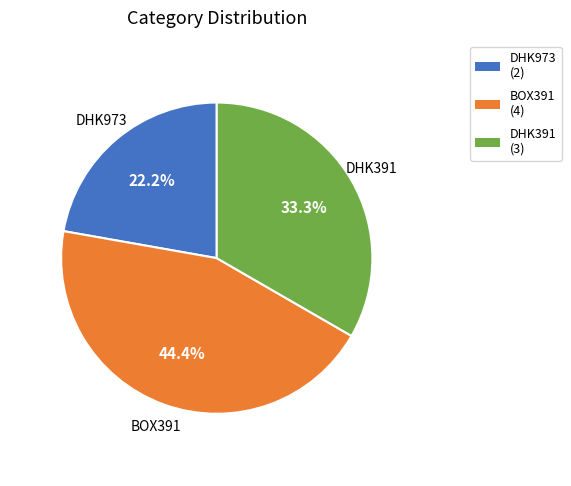

Does DHK391 account for over 50% of the chart?

No